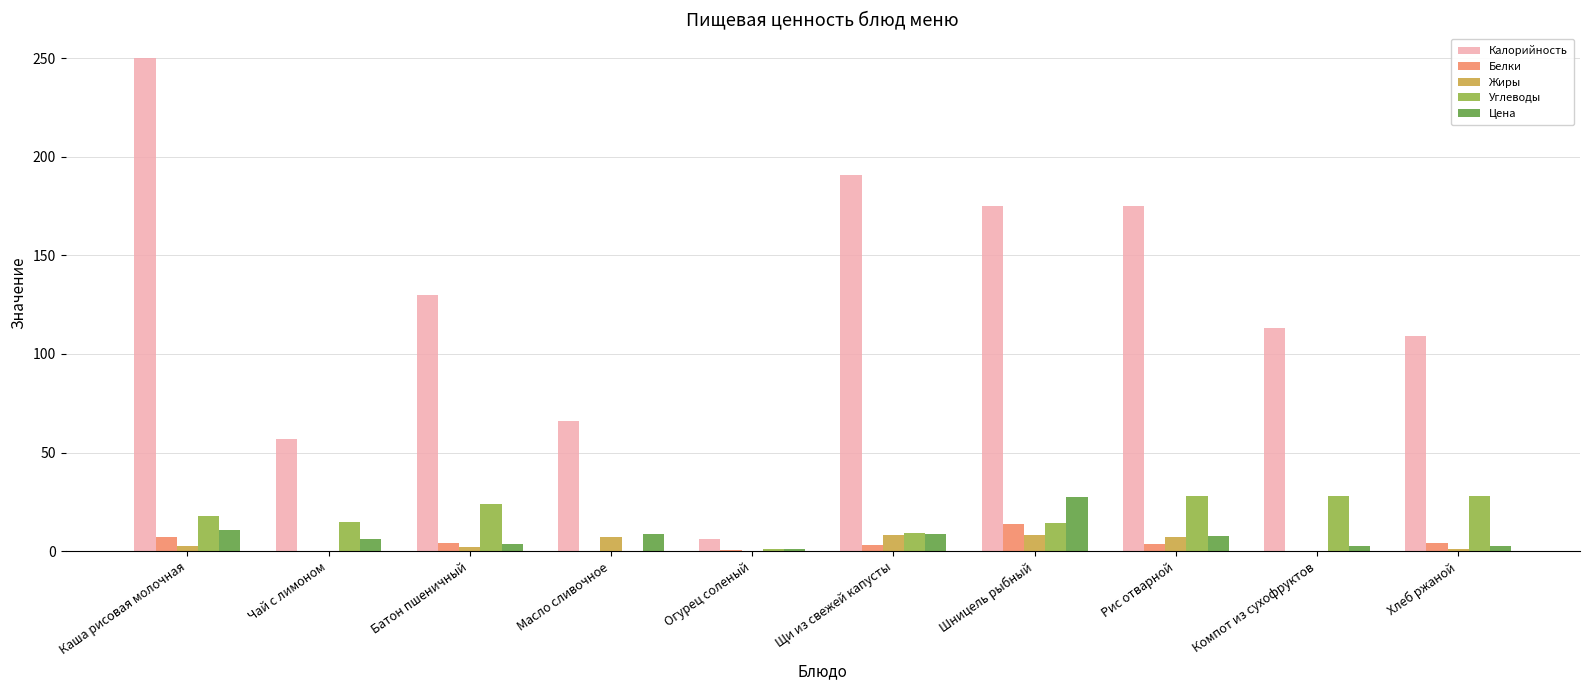

True or false: Калорийность has a value of 250.1 at Каша рисовая молочная.

True